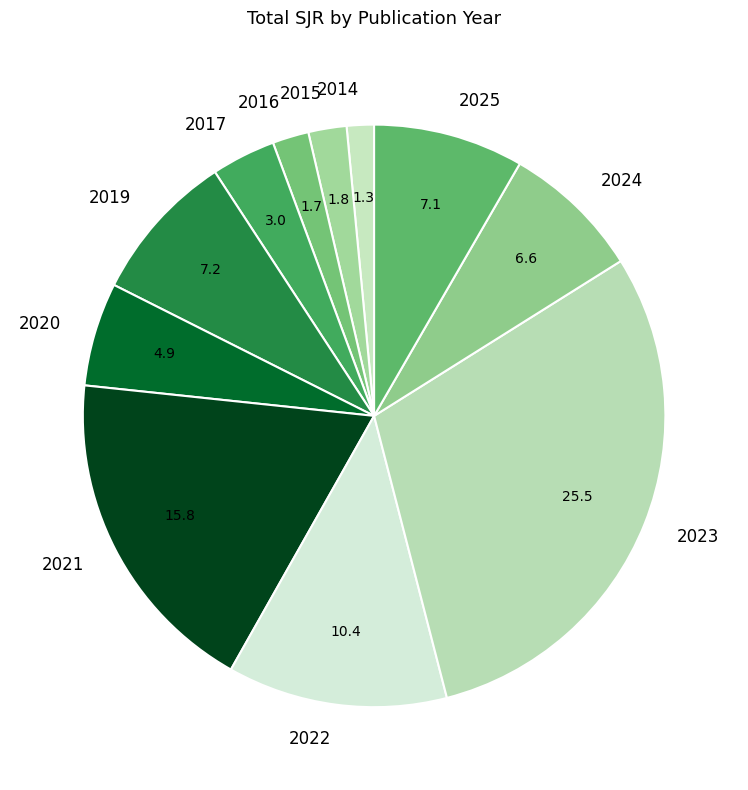

The 2014 slice represents 2% of the pie. True or false?

True